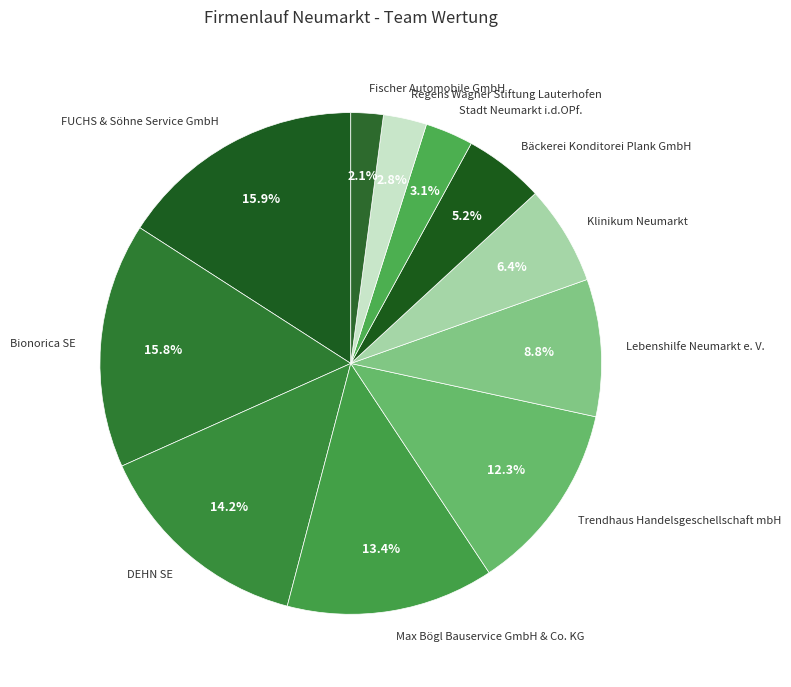

Which slice is the smallest?

Fischer Automobile GmbH